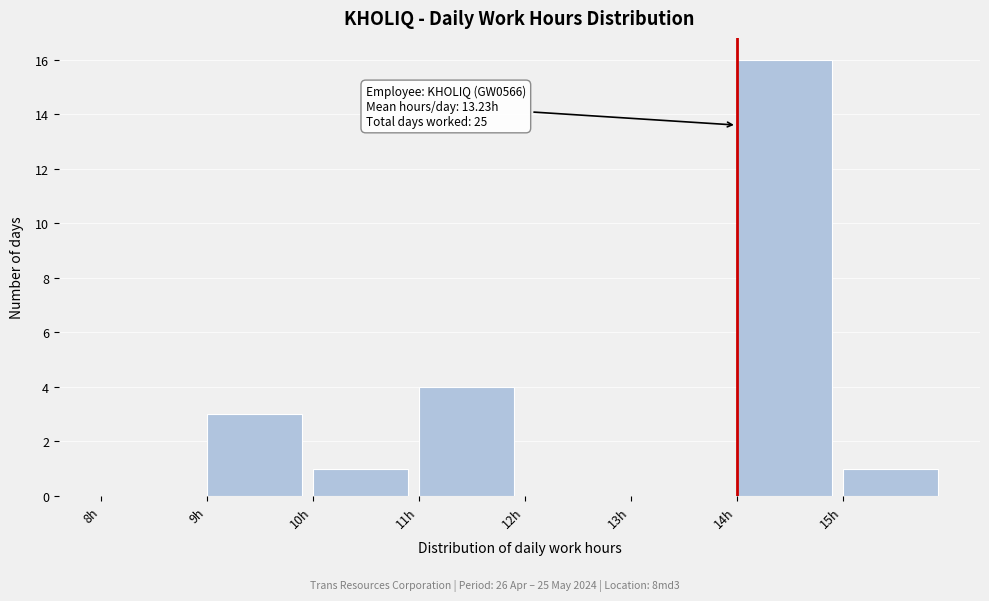

Over which range of the x-axis is the bar tallest?

14 to 15